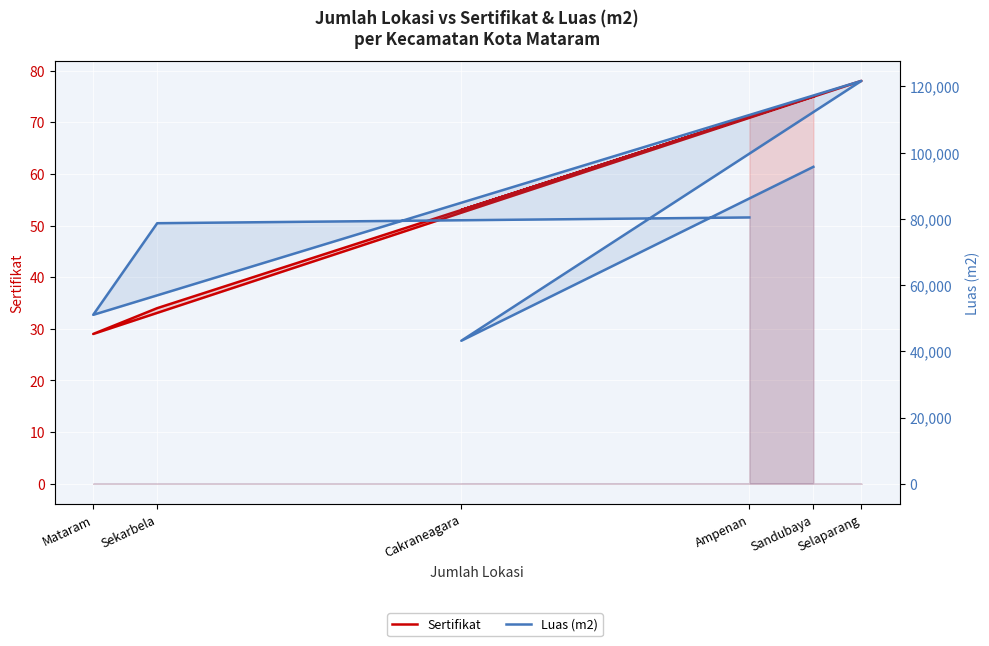

What are all the series names shown in the legend?

Sertifikat, Luas (m2)